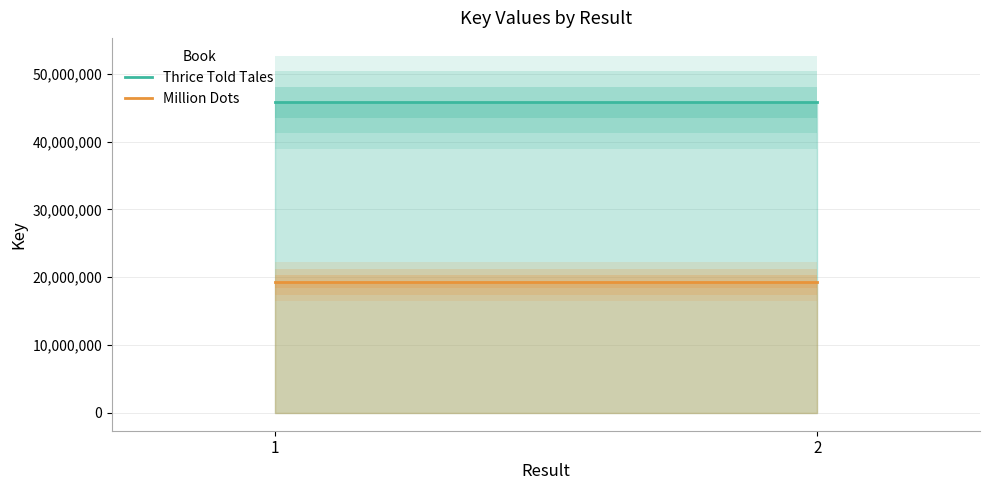

Count the number of categories in the chart.

2